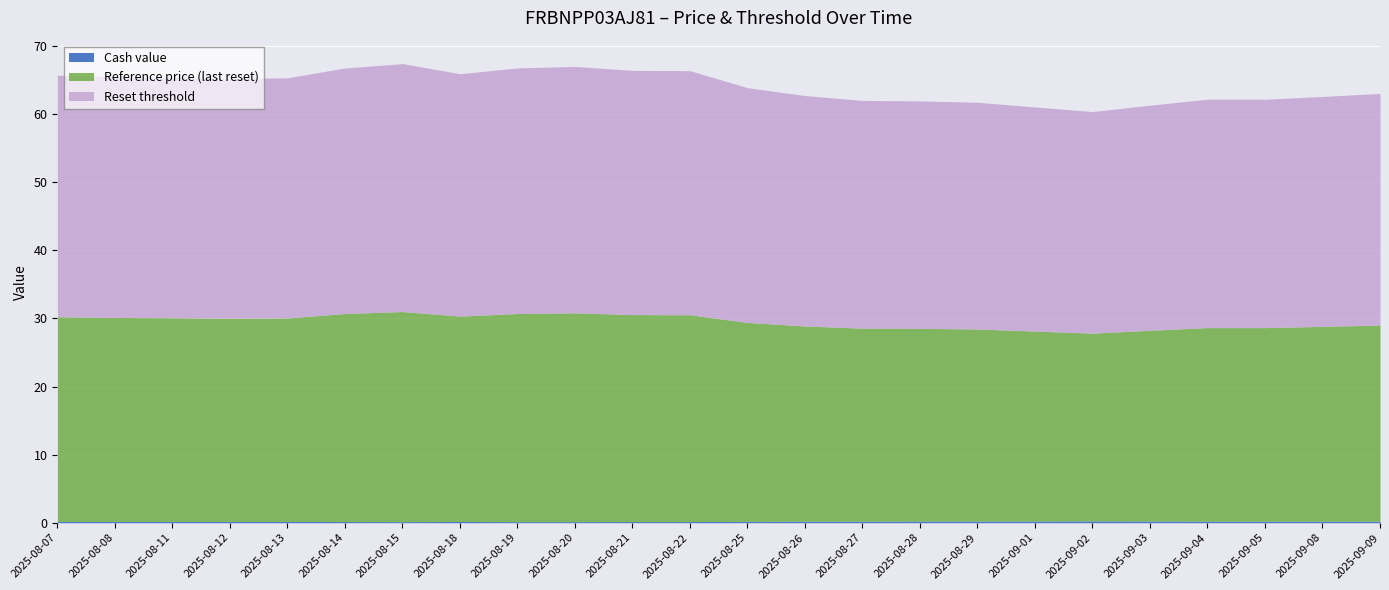

The Reset threshold series shows 8.2 at 2025-08-27. True or false?

False